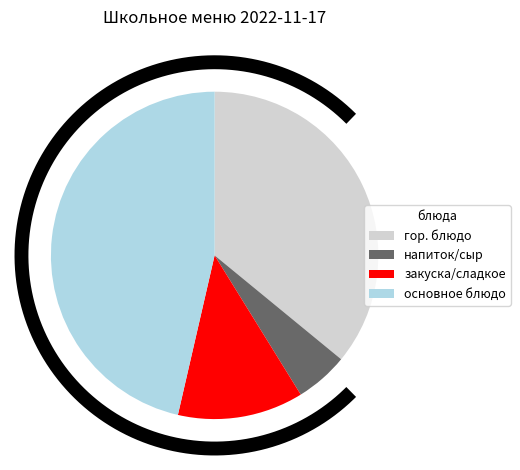

True or false: Каша пшенная accounts for 36% of the total.

False